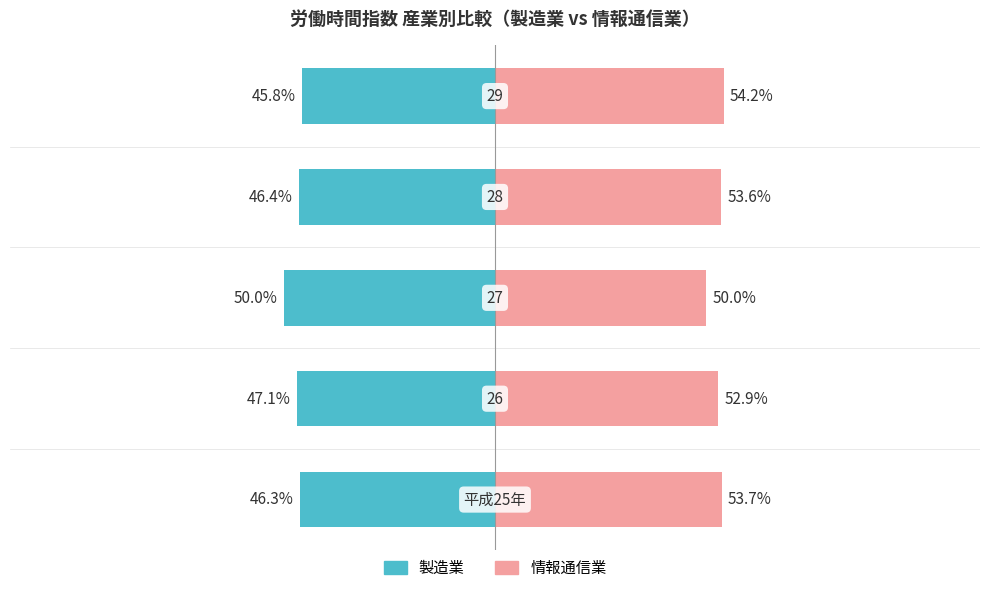

Reading right to left, extract all data points from this chart.

製造業: -45.8	-46.4	-50.0	-47.1	-46.3
情報通信業: 54.2	53.6	50.0	52.9	53.7